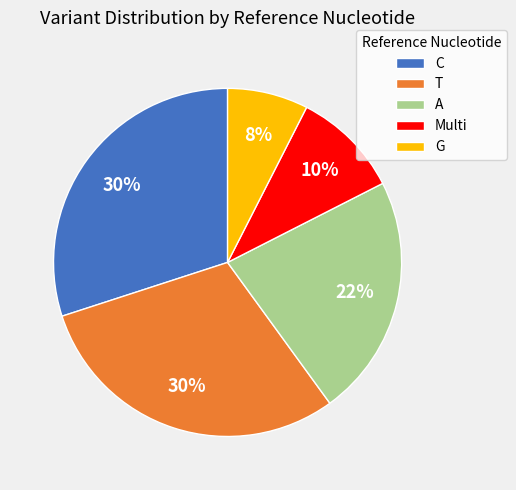

To the nearest percent, what percentage of the pie is G?

7%